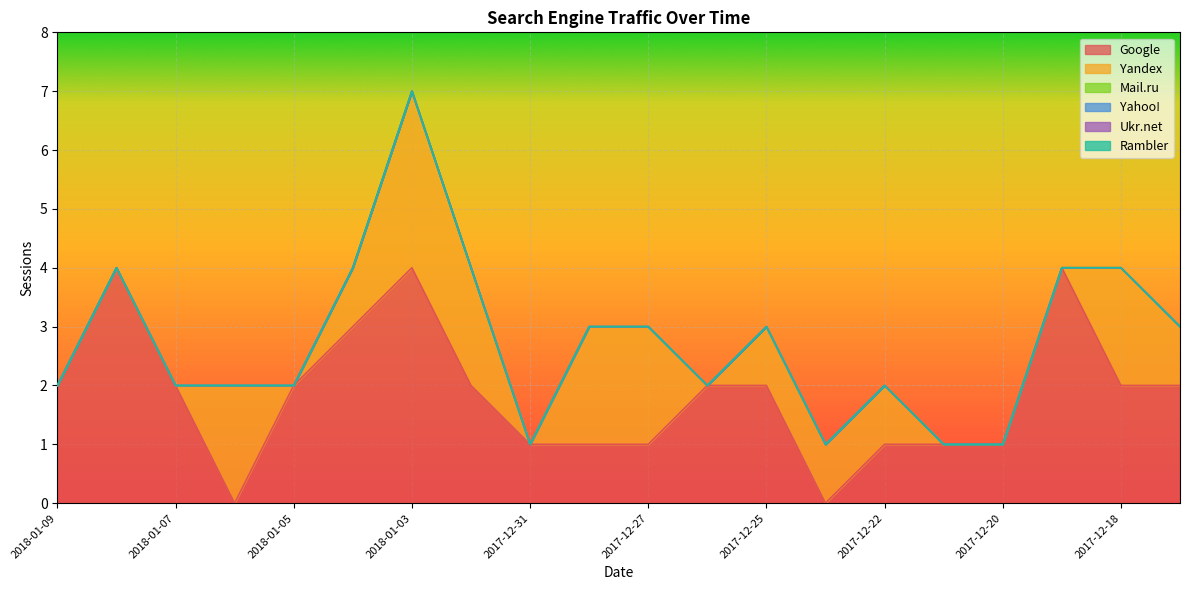

True or false: Google has more than 2 interior local peaks.

True